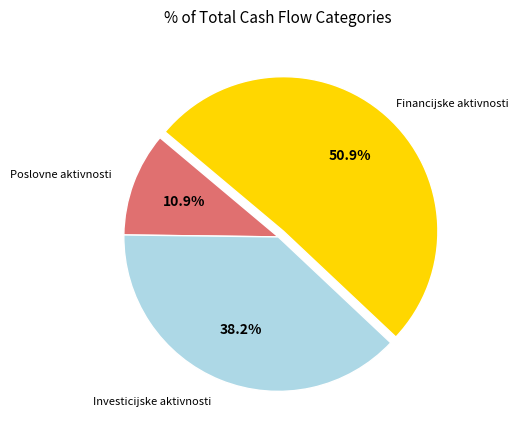

What is the smallest slice in the pie chart?

Novčani tokovi od poslovnih aktivnosti (A)